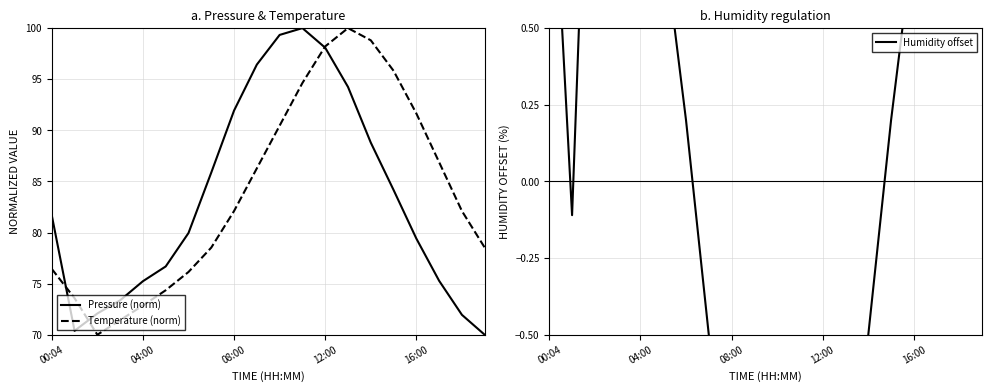

What are all the series names shown in the legend?

Pressure (norm), Temperature (norm), Humidity offset